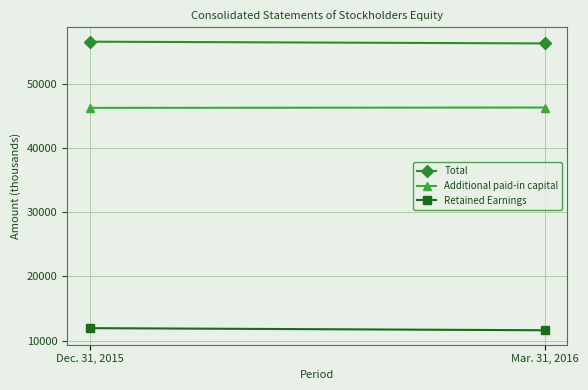

At Dec. 31, 2015, list the series in order from largest to smallest.

Total, Additional paid-in capital, Retained Earnings